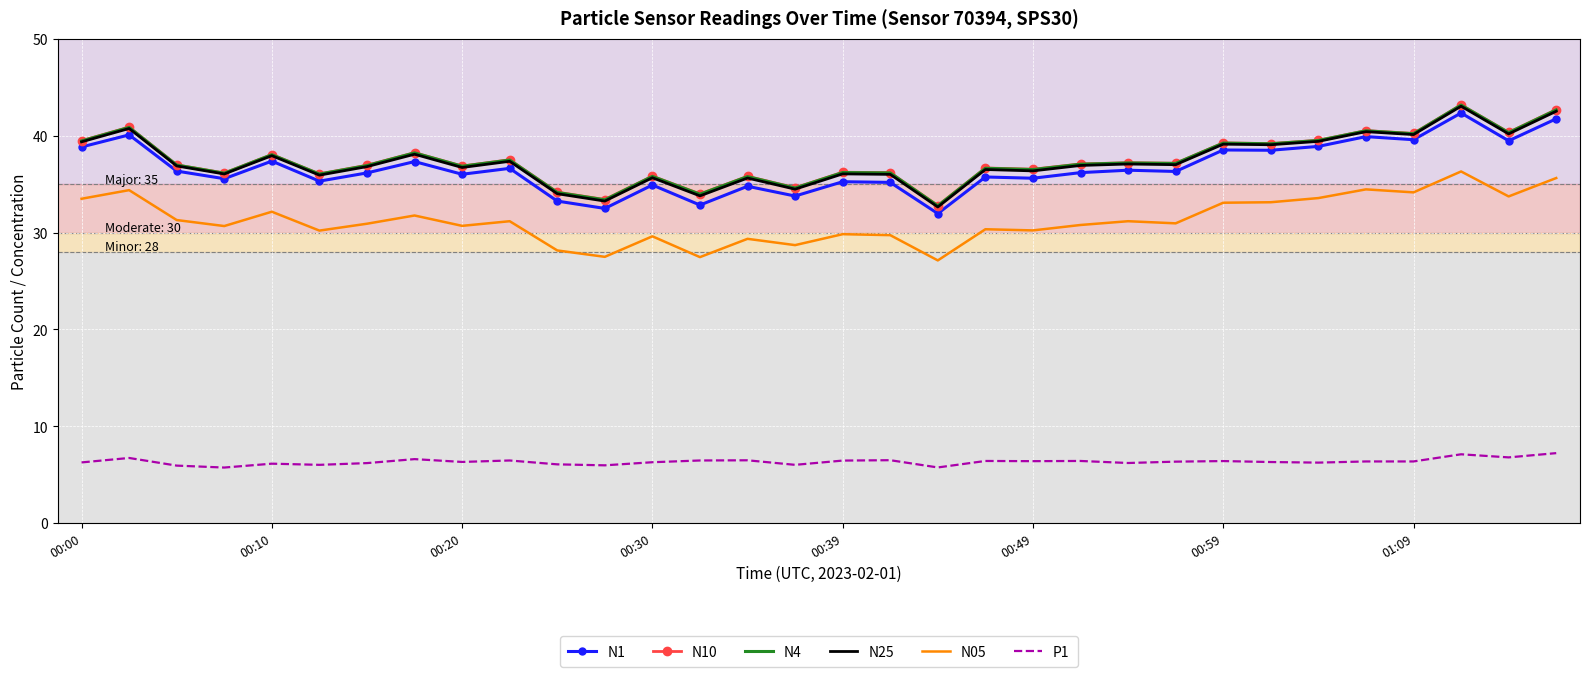

True or false: N05 and N1 cross at least once.

False